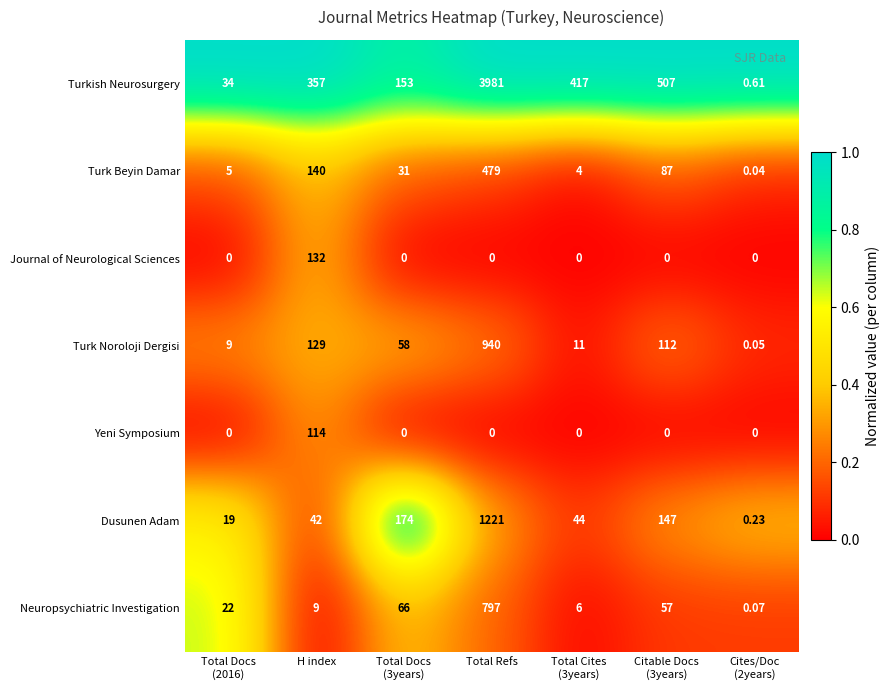

At which category does the chart reach its peak across all series?

Total Refs